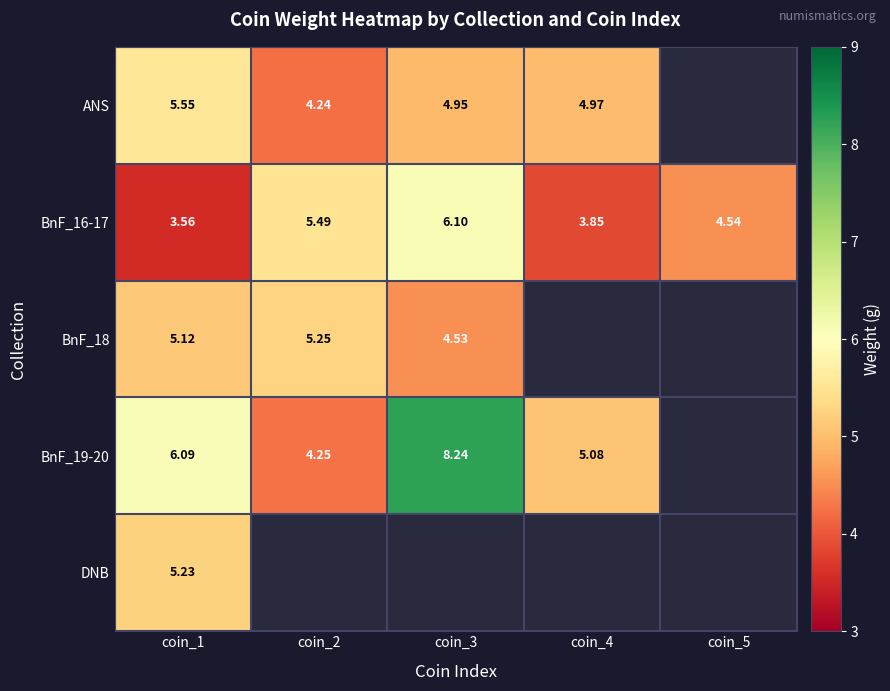

Is the value of BnF_16-17 at coin_5 greater than the value of DNB at coin_1?

No